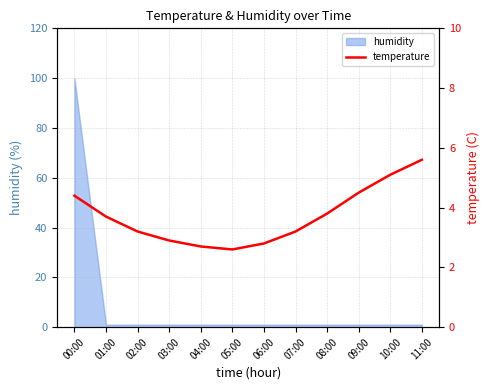

The humidity series shows 1.0 at 09:00. True or false?

True